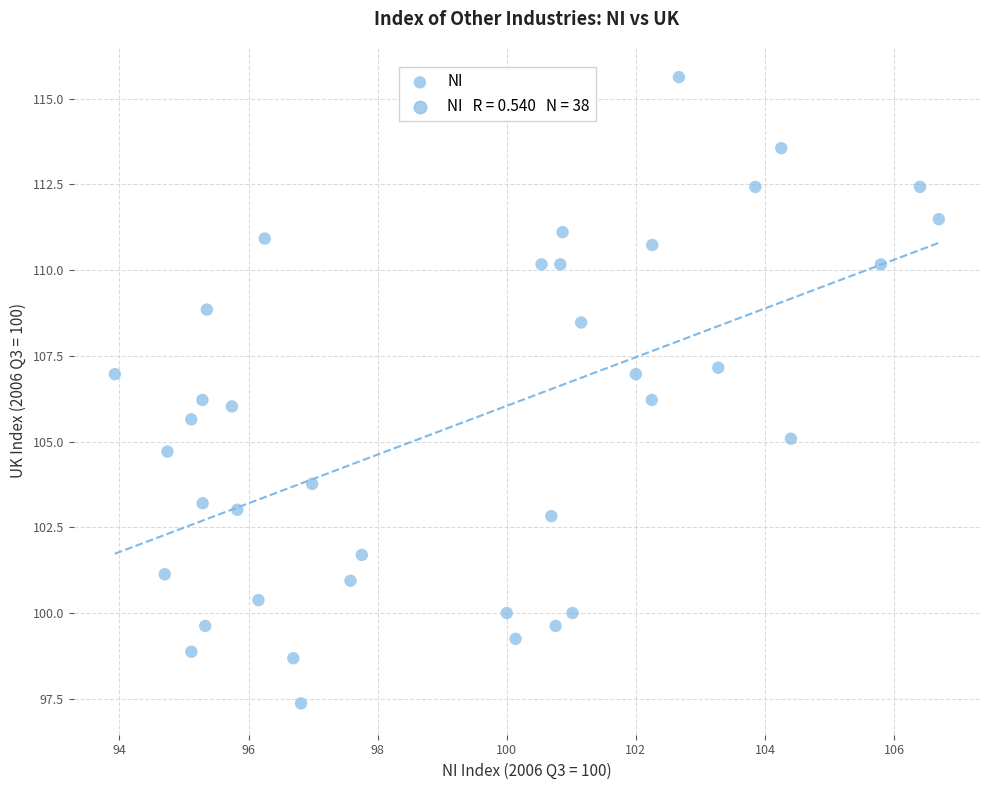

What is the range of Y values (max minus min)?

18.3